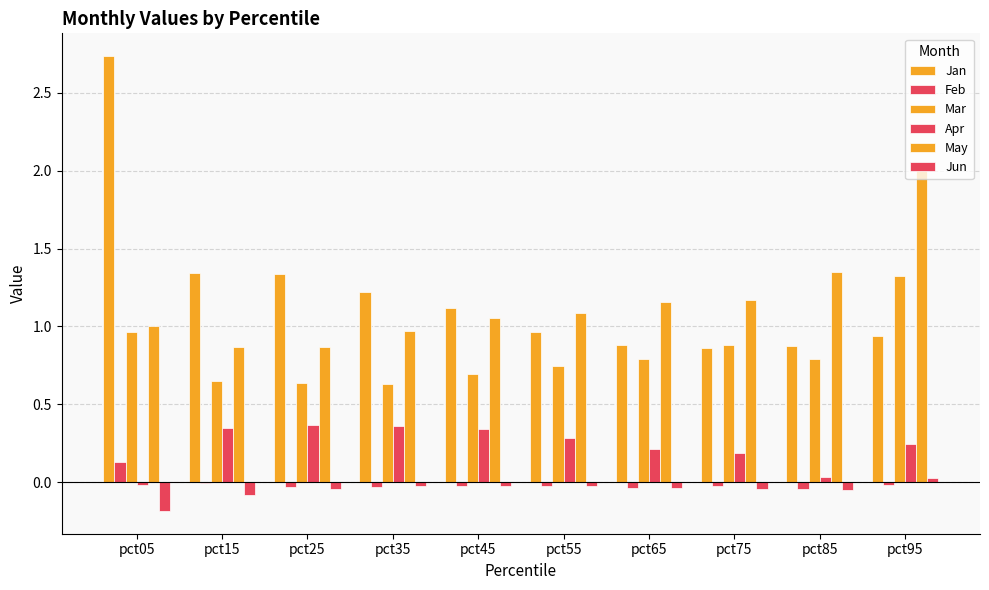

Count the number of data series in this chart.

6